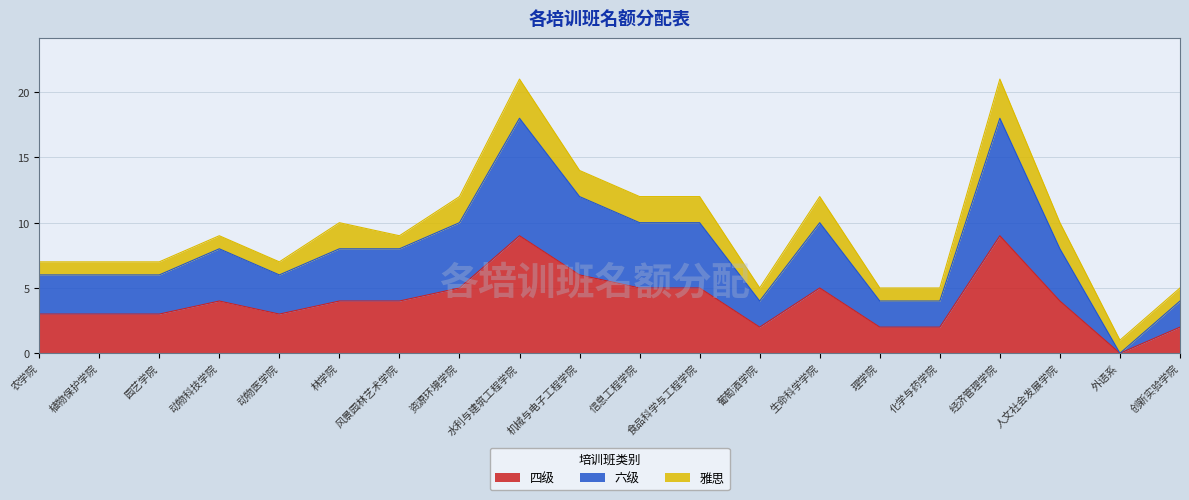

How many values in the 六级 series are below 4?

9